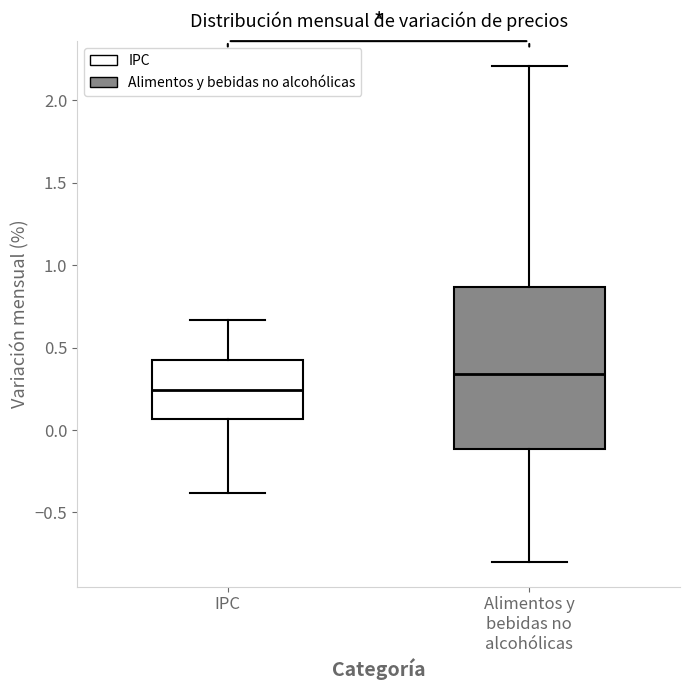

Comparing the boxes themselves (not the whiskers), which one is the tallest?

Alimentos y bebidas no alcohólicas